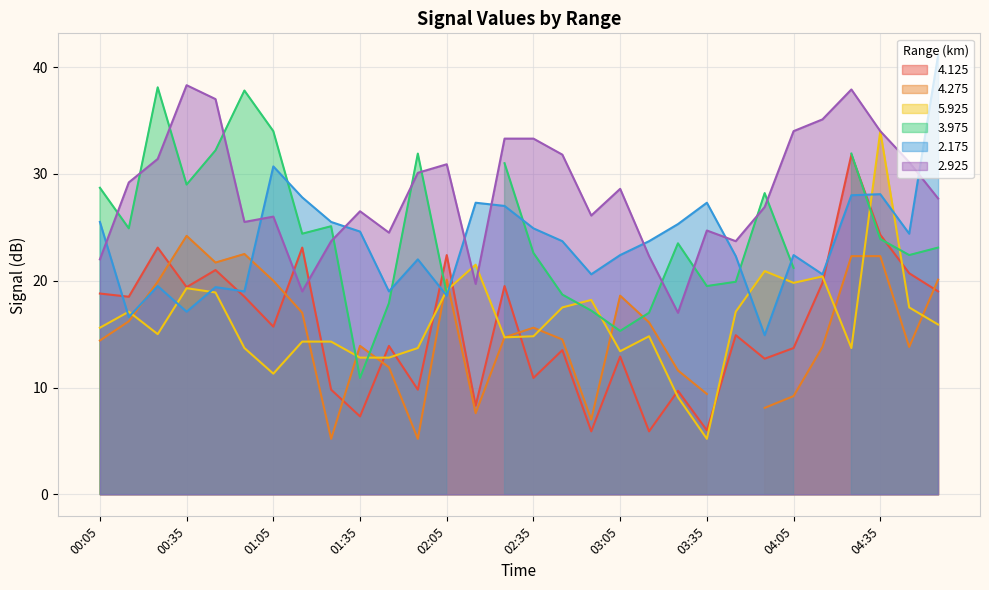

The 4.125 series shows 15.7 at 01:05. True or false?

True